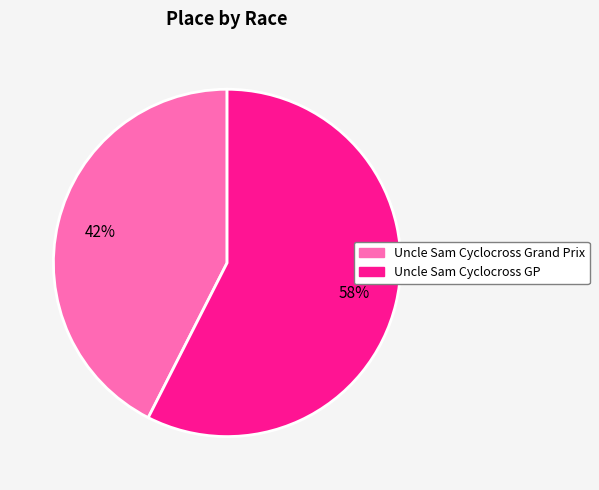

True or false: Uncle Sam Cyclocross Grand Prix accounts for 50% of the total.

False